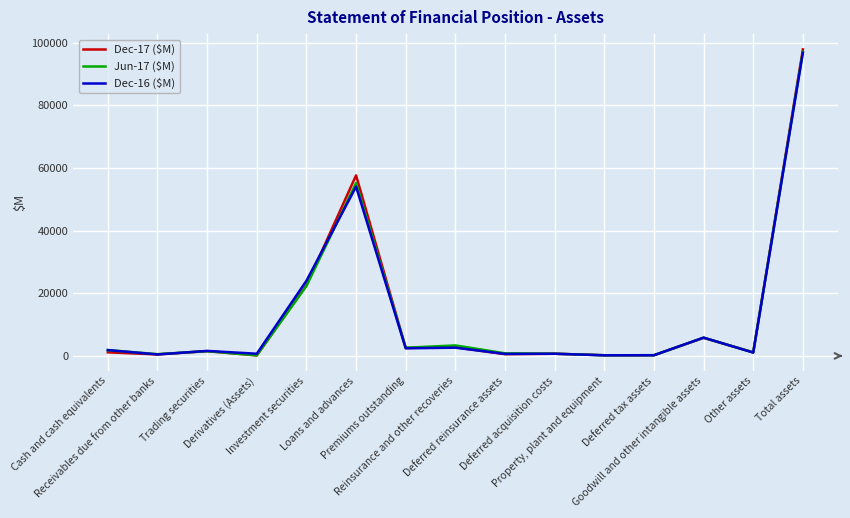

List the series in order of their overall mean, highest first.

Dec-17 ($M), Jun-17 ($M), Dec-16 ($M)